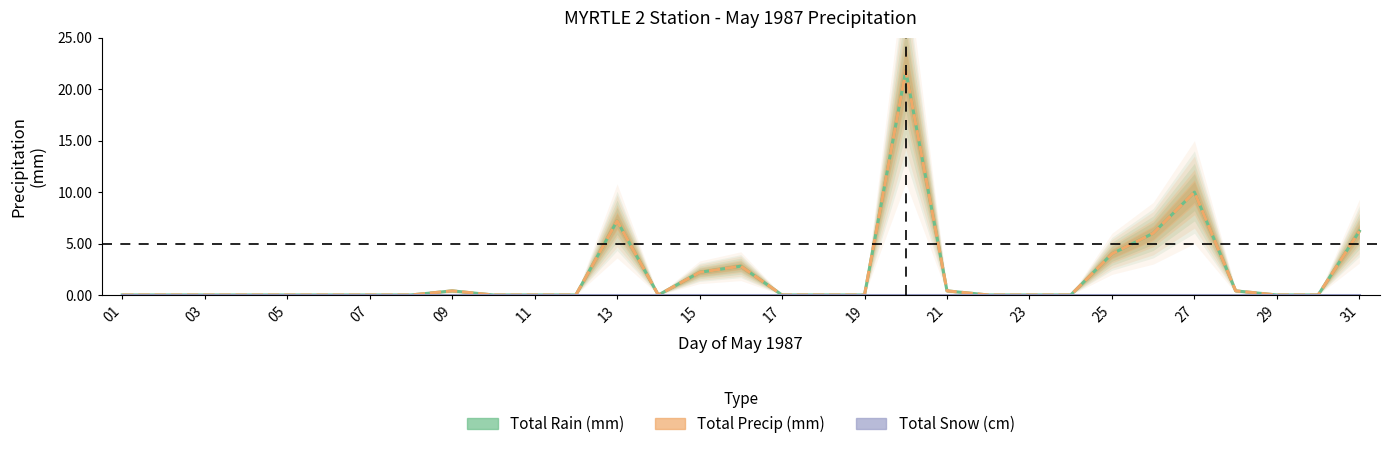

The Total Snow (cm) series shows 0.0 at 31. True or false?

True